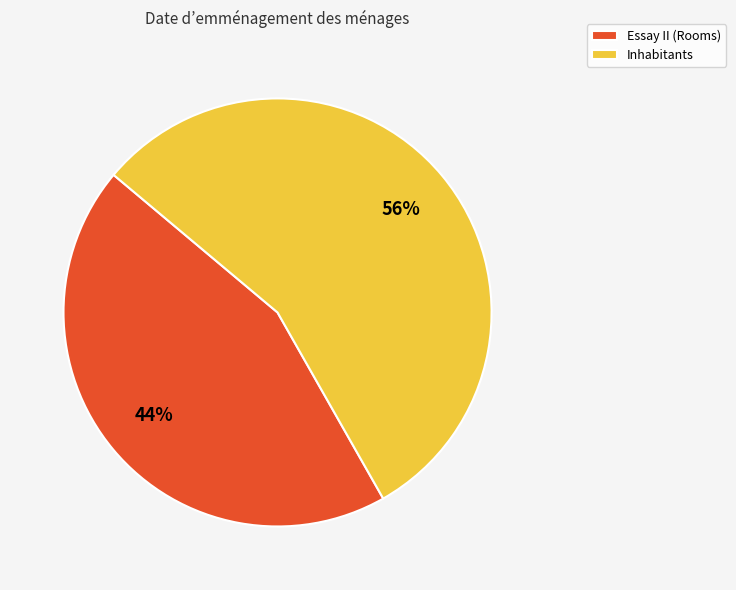

How many segments does this pie chart have?

2